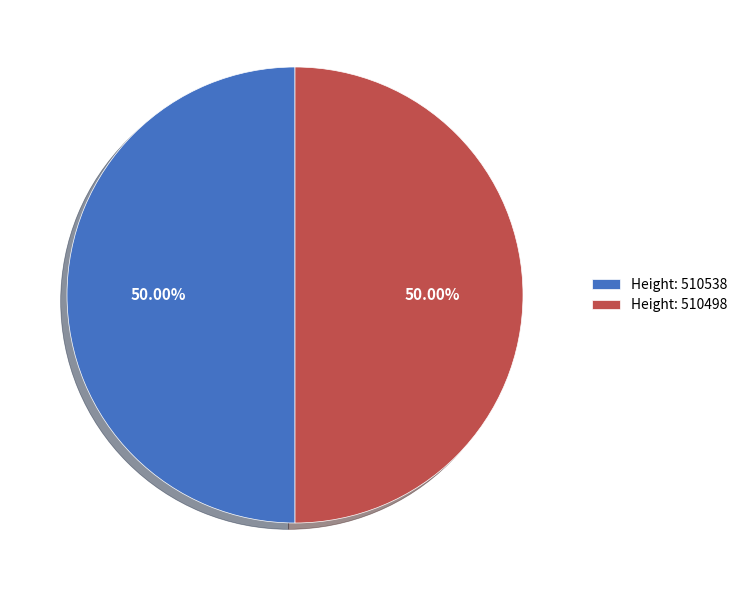

How many segments does this pie chart have?

2